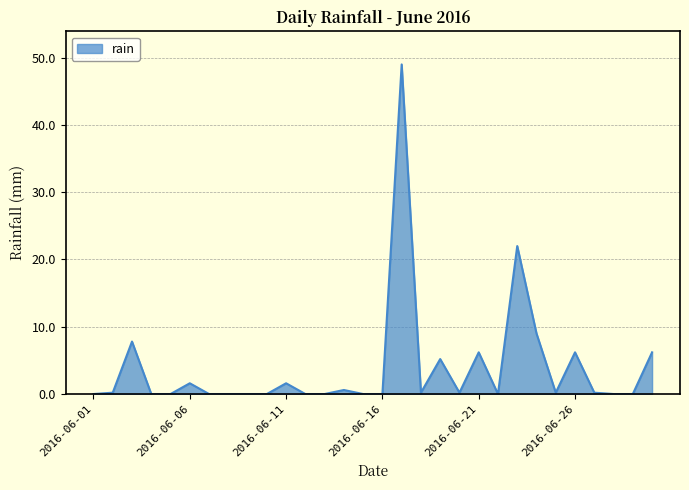

What is the difference between the maximum and minimum values?

49.0